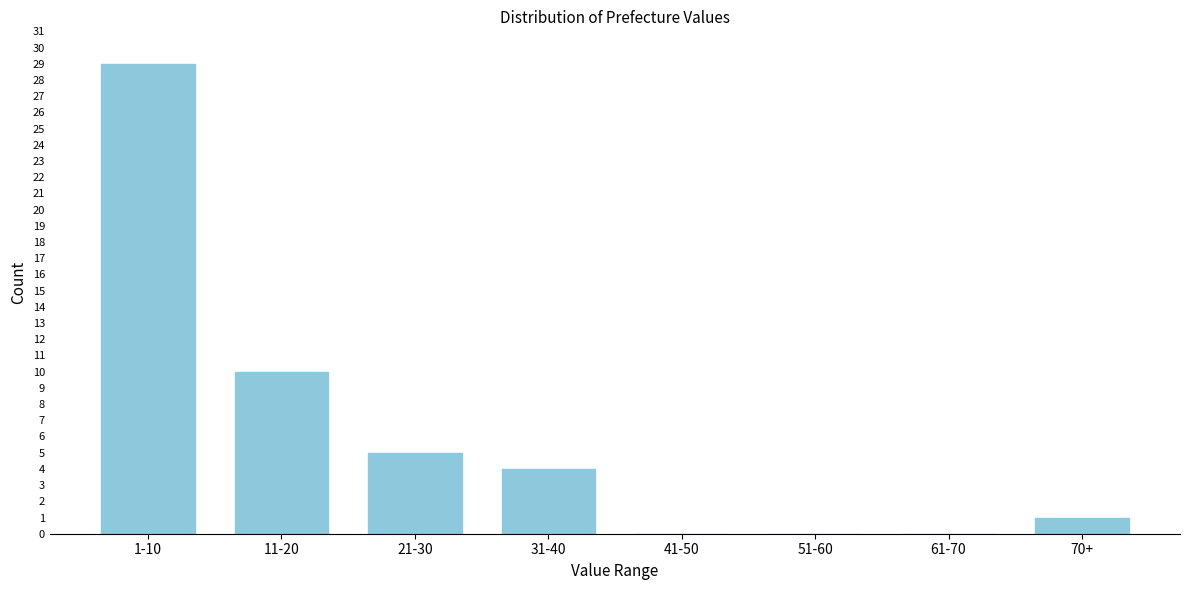

Reading right to left, list all the values displayed in this chart.

70+=1	61-70=0	51-60=0	41-50=0	31-40=4	21-30=5	11-20=10	1-10=29